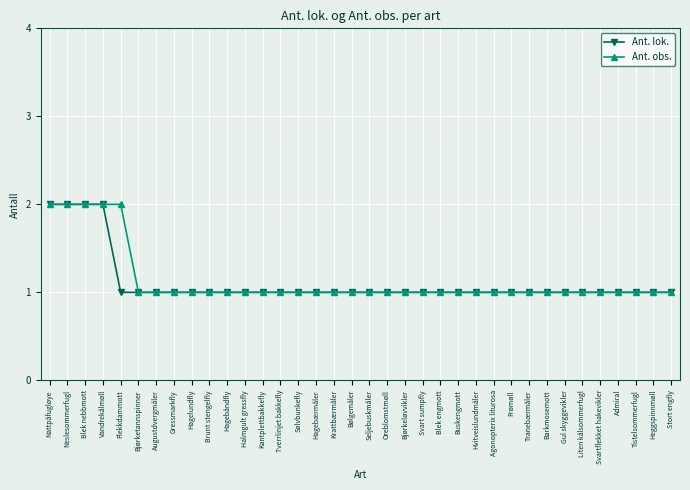

Is the value of Ant. lok. at Gressmarkfly greater than the value of Ant. obs. at Flekkdammott?

No